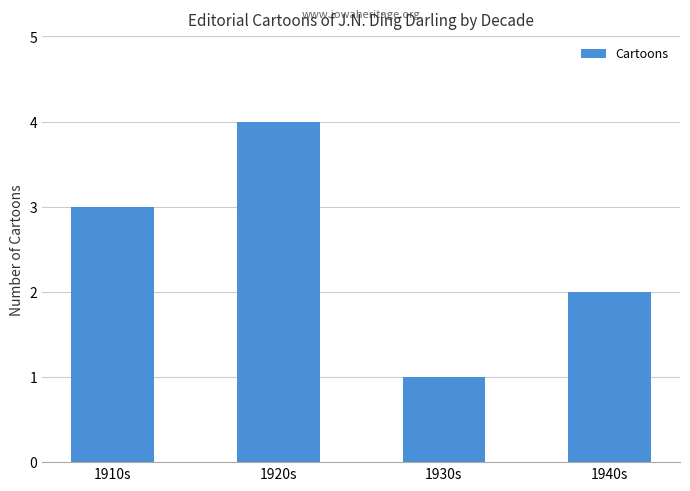

What is the change in value from 1930s to 1940s?

+1